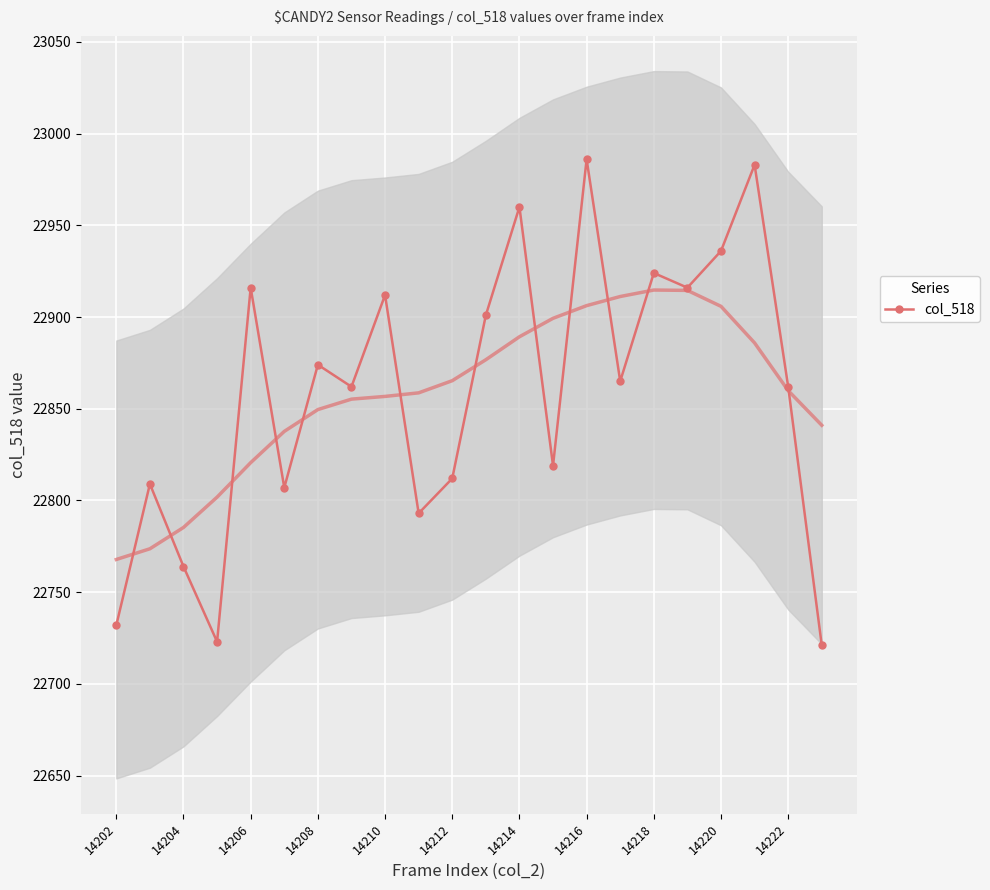

The chart shows a value of 7371 at 19. True or false?

False